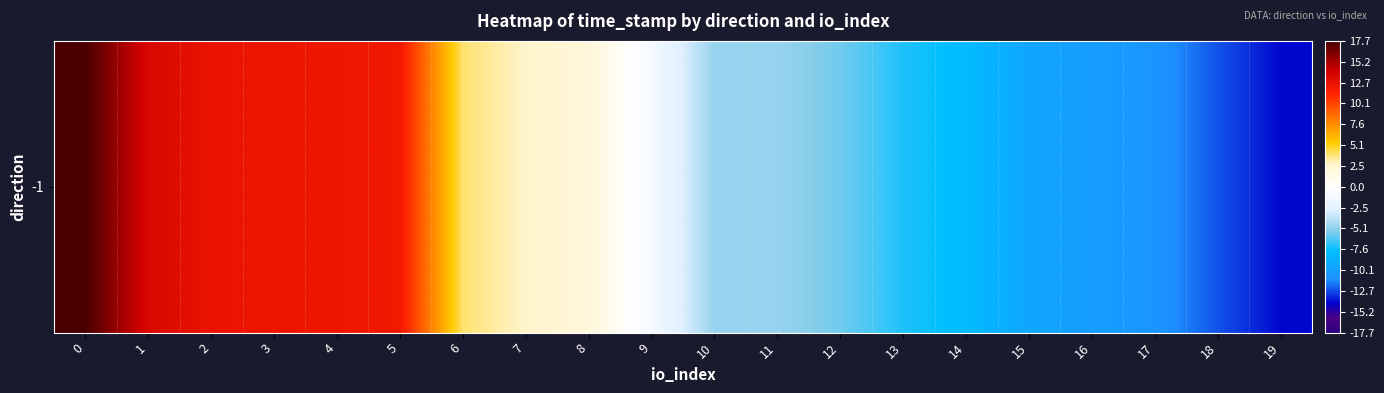

Between 8 and 19, which is larger?

8